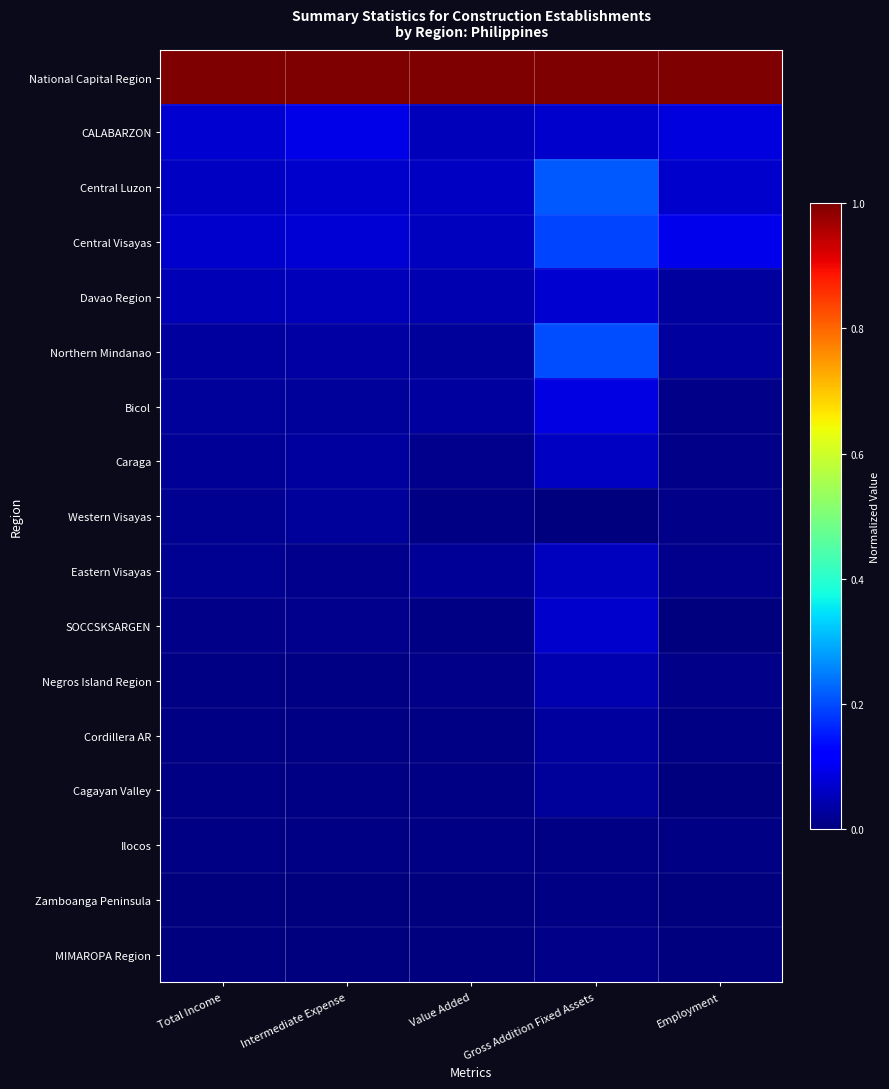

Reading left to right, transcribe all the data shown in this chart.

National Capital Region: Total Income=1.0	Intermediate Expense=1.0	Value Added=1.0	Gross Addition Fixed Assets=1.0	Employment=1.0
CALABARZON: Total Income=0.1	Intermediate Expense=0.1	Value Added=0.1	Gross Addition Fixed Assets=0.1	Employment=0.1
Central Luzon: Total Income=0.1	Intermediate Expense=0.1	Value Added=0.1	Gross Addition Fixed Assets=0.2	Employment=0.1
Central Visayas: Total Income=0.1	Intermediate Expense=0.1	Value Added=0.1	Gross Addition Fixed Assets=0.2	Employment=0.1
Davao Region: Total Income=0.0	Intermediate Expense=0.1	Value Added=0.0	Gross Addition Fixed Assets=0.1	Employment=0.0
Northern Mindanao: Total Income=0.0	Intermediate Expense=0.0	Value Added=0.0	Gross Addition Fixed Assets=0.2	Employment=0.0
Bicol: Total Income=0.0	Intermediate Expense=0.0	Value Added=0.0	Gross Addition Fixed Assets=0.1	Employment=0.0
Caraga: Total Income=0.0	Intermediate Expense=0.0	Value Added=0.0	Gross Addition Fixed Assets=0.1	Employment=0.0
Western Visayas: Total Income=0.0	Intermediate Expense=0.0	Value Added=0.0	Gross Addition Fixed Assets=0.0	Employment=0.0
Eastern Visayas: Total Income=0.0	Intermediate Expense=0.0	Value Added=0.0	Gross Addition Fixed Assets=0.1	Employment=0.0
SOCCSKSARGEN: Total Income=0.0	Intermediate Expense=0.0	Value Added=0.0	Gross Addition Fixed Assets=0.1	Employment=0.0
Negros Island Region: Total Income=0.0	Intermediate Expense=0.0	Value Added=0.0	Gross Addition Fixed Assets=0.0	Employment=0.0
Cordillera AR: Total Income=0.0	Intermediate Expense=0.0	Value Added=0.0	Gross Addition Fixed Assets=0.0	Employment=0.0
Cagayan Valley: Total Income=0.0	Intermediate Expense=0.0	Value Added=0.0	Gross Addition Fixed Assets=0.0	Employment=0.0
Ilocos: Total Income=0.0	Intermediate Expense=0.0	Value Added=0.0	Gross Addition Fixed Assets=0.0	Employment=0.0
Zamboanga Peninsula: Total Income=0.0	Intermediate Expense=0.0	Value Added=0.0	Gross Addition Fixed Assets=0.0	Employment=0.0
MIMAROPA Region: Total Income=0.0	Intermediate Expense=0.0	Value Added=0.0	Gross Addition Fixed Assets=0.0	Employment=0.0